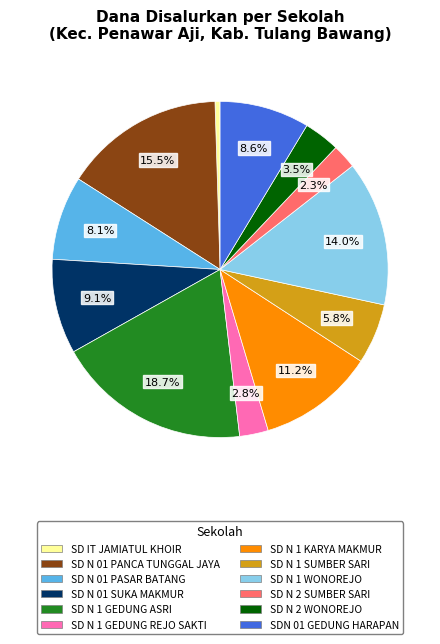

Is there any slice that represents more than half of the pie?

No